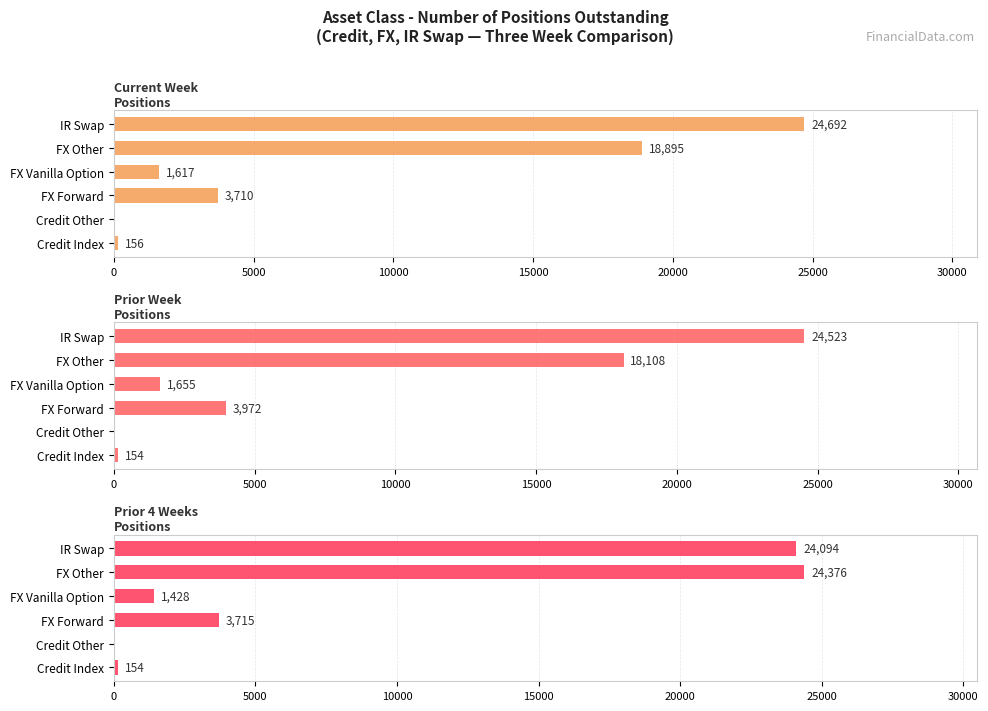

Reading left to right, transcribe all the data shown in this chart.

Current Week
Positions: 156	0	3710	1617	18895	24692
Prior Week
Positions: 154	0	3972	1655	18108	24523
Prior 4 Weeks
Positions: 154	0	3715	1428	24376	24094